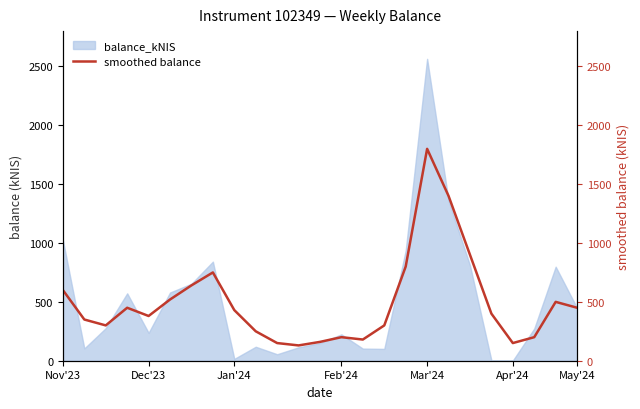

The chart shows a value of 1800 at Mar'24. True or false?

True